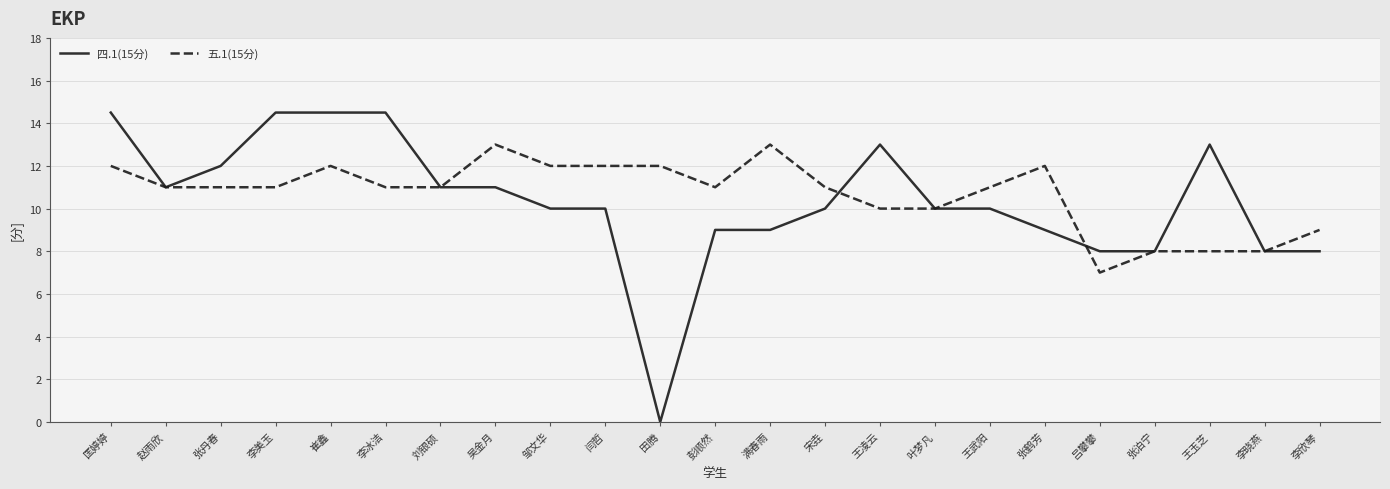

How many lines are shown in the chart?

2